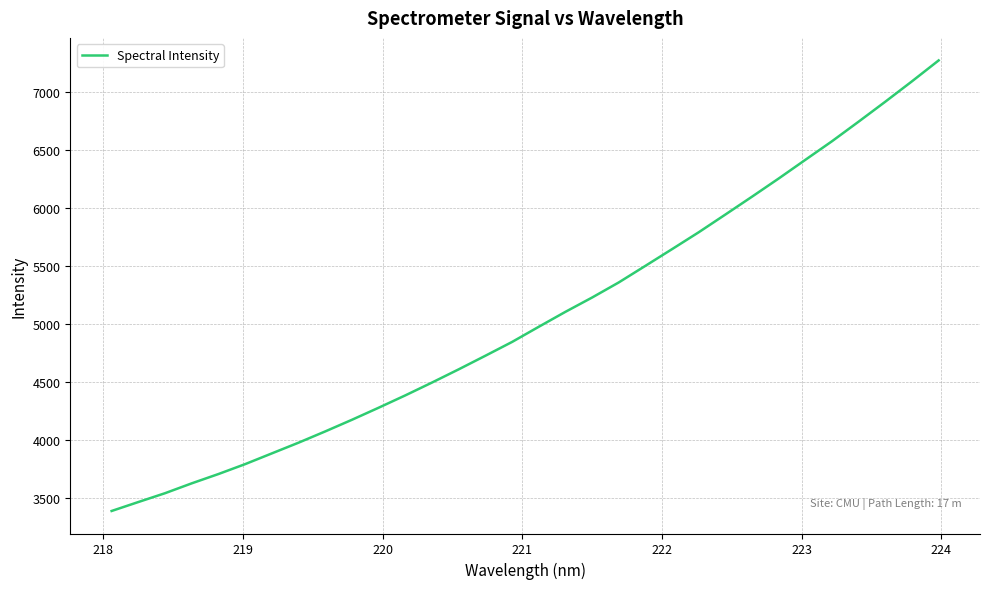

What is the difference between the maximum and minimum values?

3876.4